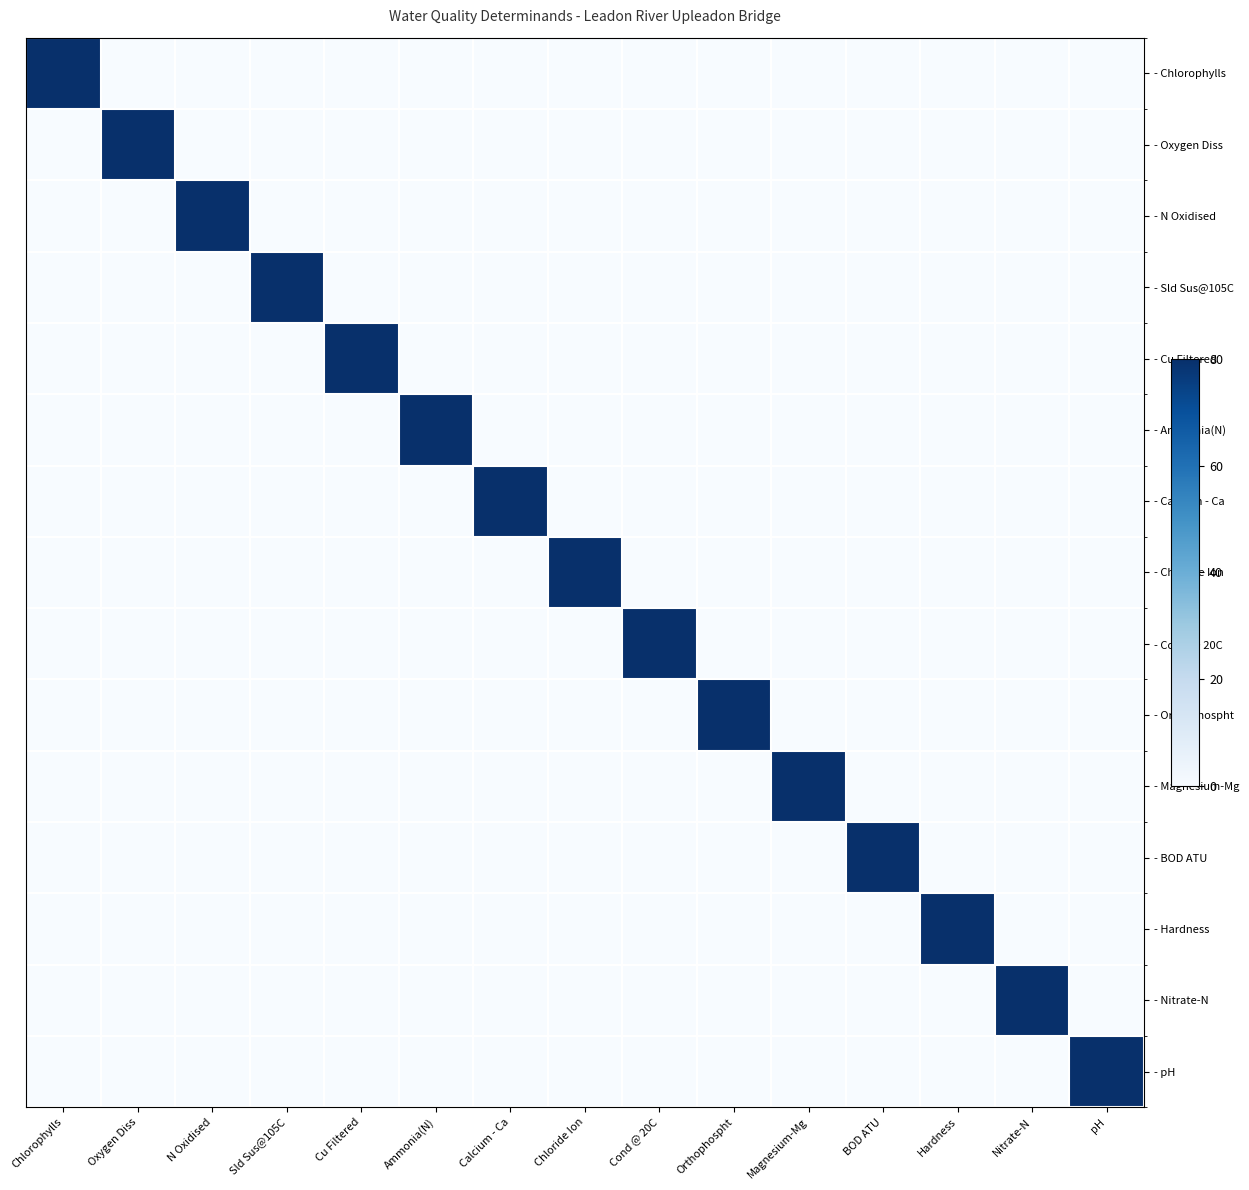

What is the spread (max minus min) of values at Chloride Ion?

80